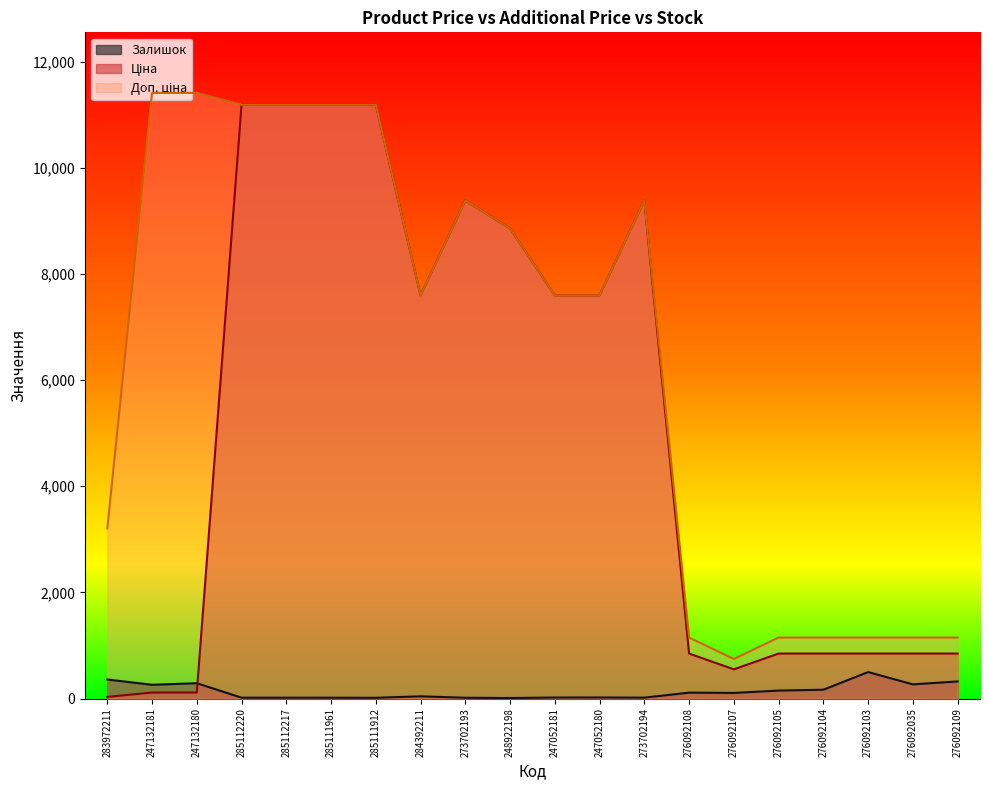

Reading left to right, extract all data points from this chart.

Ціна: 283972211=32.0	247132181=114.1	247132180=114.1	285112220=11188.2	285112217=11188.2	285111961=11188.2	285111912=11188.2	284392211=7596.5	273702193=9384.0	248922198=8856.7	247052181=7596.5	247052180=7596.5	273702194=9384.0	276092108=848.4	276092107=551.5	276092105=848.4	276092104=848.4	276092103=848.4	276092035=848.4	276092109=848.4
Доп. ціна: 283972211=3205.0	247132181=11410.0	247132180=11410.0	285112220=11188.2	285112217=11188.2	285111961=11188.2	285111912=11188.2	284392211=7596.5	273702193=9384.0	248922198=8856.7	247052181=7596.5	247052180=7596.5	273702194=9384.0	276092108=1149.7	276092107=747.0	276092105=1149.7	276092104=1149.7	276092103=1149.7	276092035=1149.7	276092109=1149.7
Залишок: 283972211=360.0	247132181=260.0	247132180=290.0	285112220=17.0	285112217=17.0	285111961=17.0	285111912=15.0	284392211=43.0	273702193=16.0	248922198=11.0	247052181=20.0	247052180=21.0	273702194=18.0	276092108=112.0	276092107=107.0	276092105=151.0	276092104=167.0	276092103=500.0	276092035=268.0	276092109=323.0